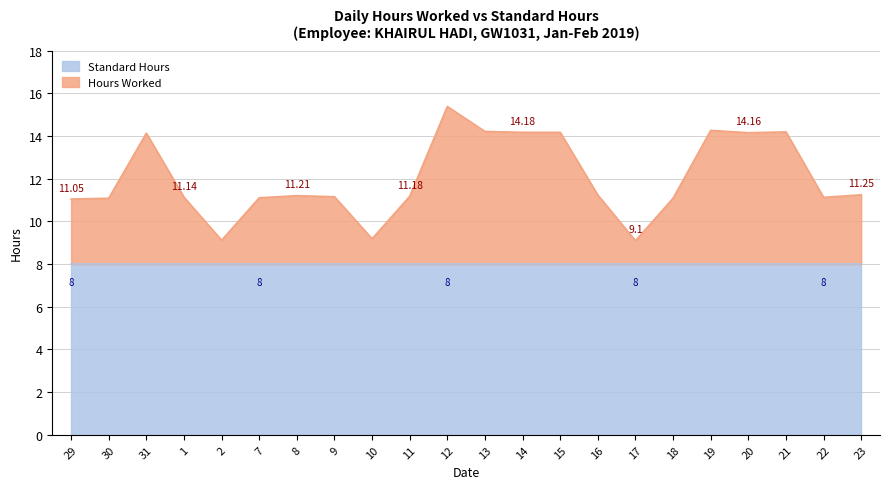

What is the difference between the values at 21 and 11?

3.0